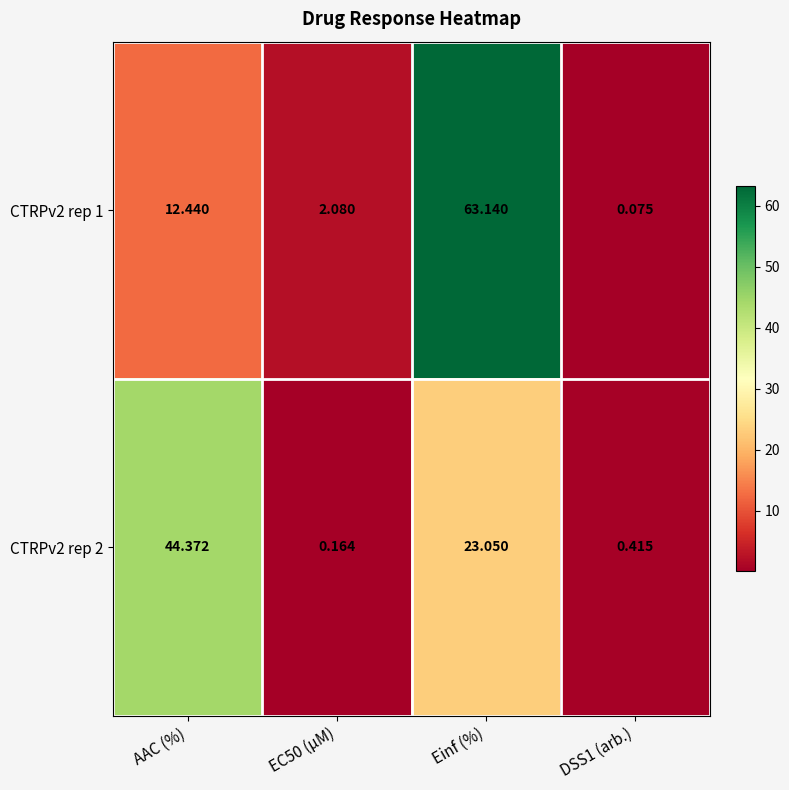

At how many categories does at least one series exceed 31?

2